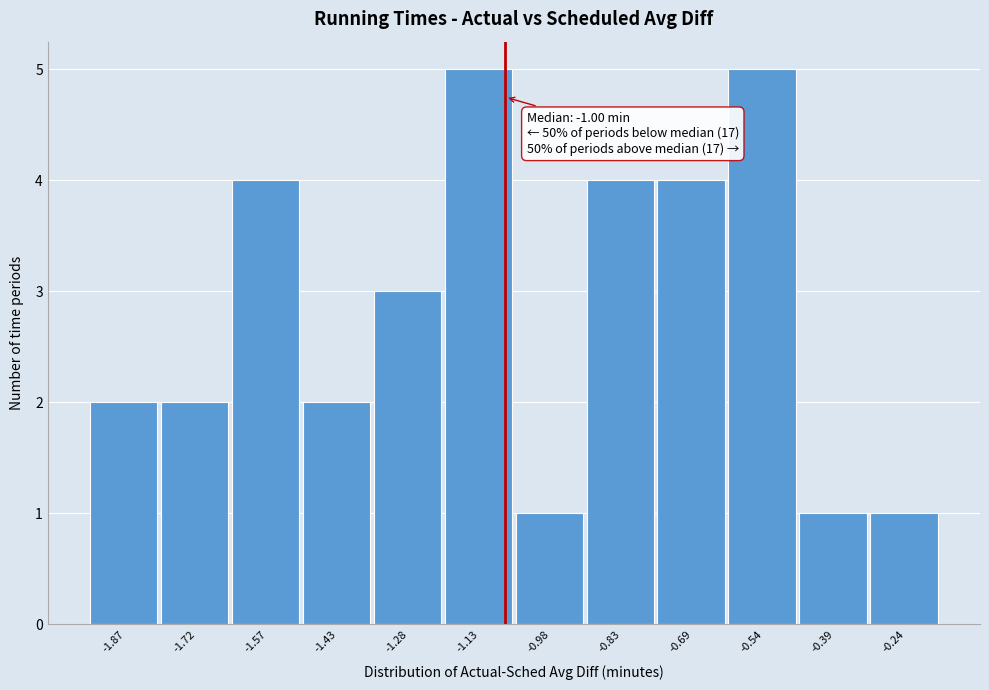

Reading left to right, extract all data points from this chart.

2	2	4	2	3	5	1	4	4	5	1	1